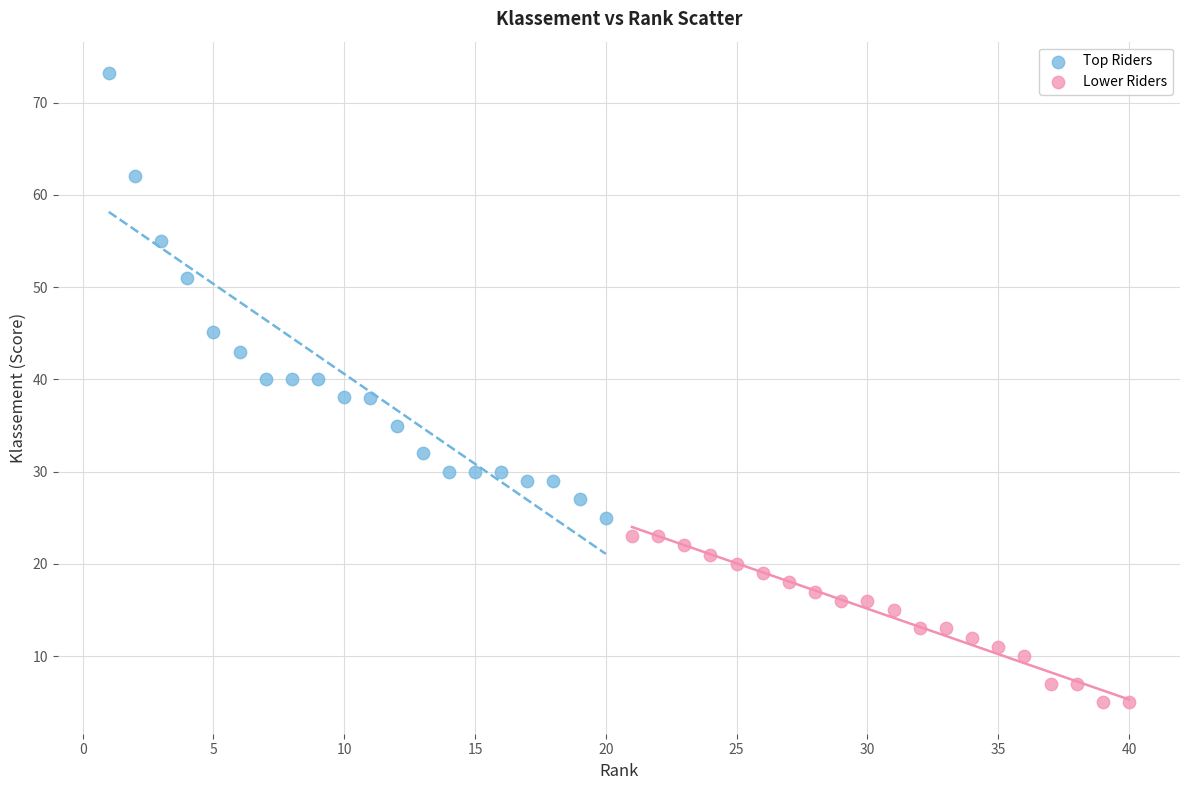

Which series reaches the maximum Y coordinate?

Top Riders